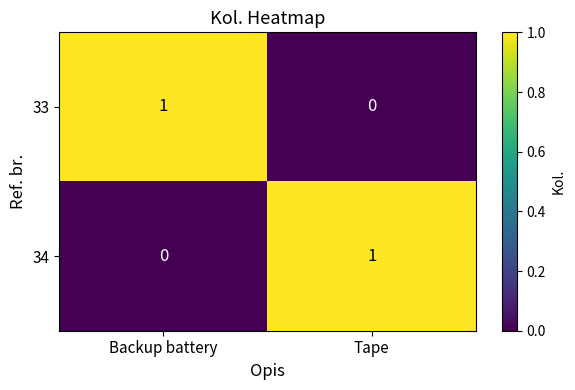

Rank the categories by 34 value from lowest to highest.

Backup battery, Tape